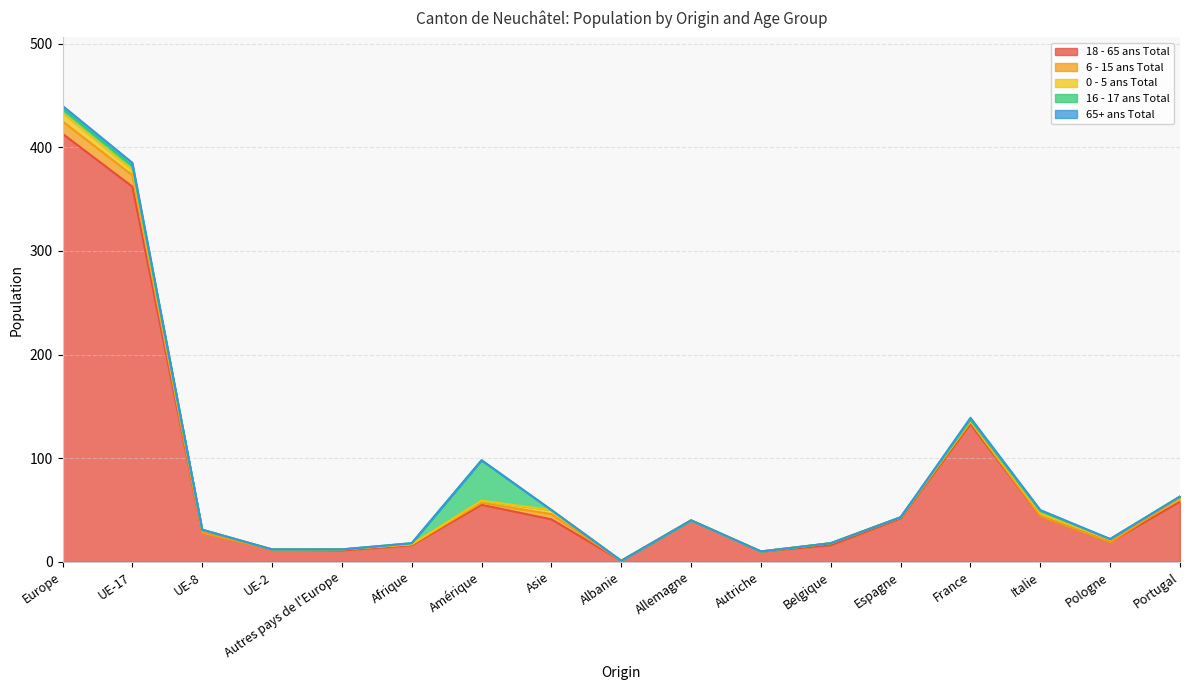

Reading right to left, list all the values displayed in this chart.

18 - 65 ans Total: 58	19	44	133	42	16	10	40	1	41	55	16	11	12	28	362	413
6 - 15 ans Total: 4	0	0	2	1	2	0	0	0	5	2	1	1	0	0	11	12
0 - 5 ans Total: 1	3	3	1	0	0	0	0	0	4	2	0	0	0	3	5	8
16 - 17 ans Total: 0	0	2	1	0	0	0	0	0	0	39	1	0	0	0	4	4
65+ ans Total: 0	0	1	2	0	0	0	0	0	0	0	0	0	0	0	3	3